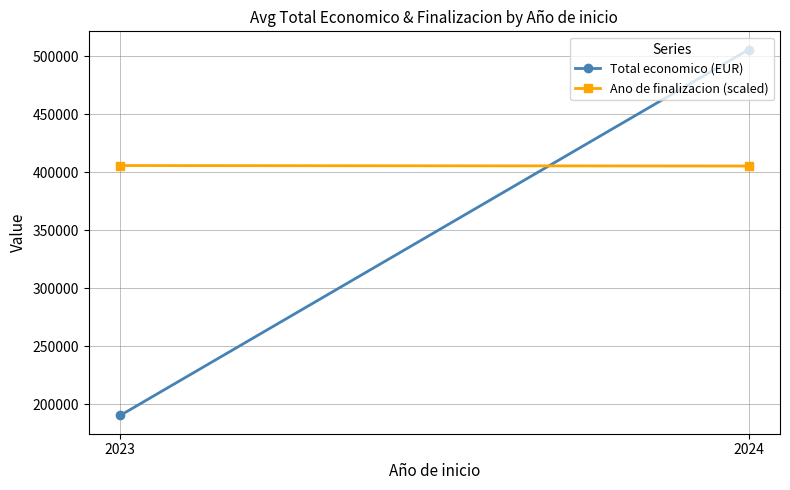

What are all the series names shown in the legend?

Total economico (EUR), Ano de finalizacion (scaled)